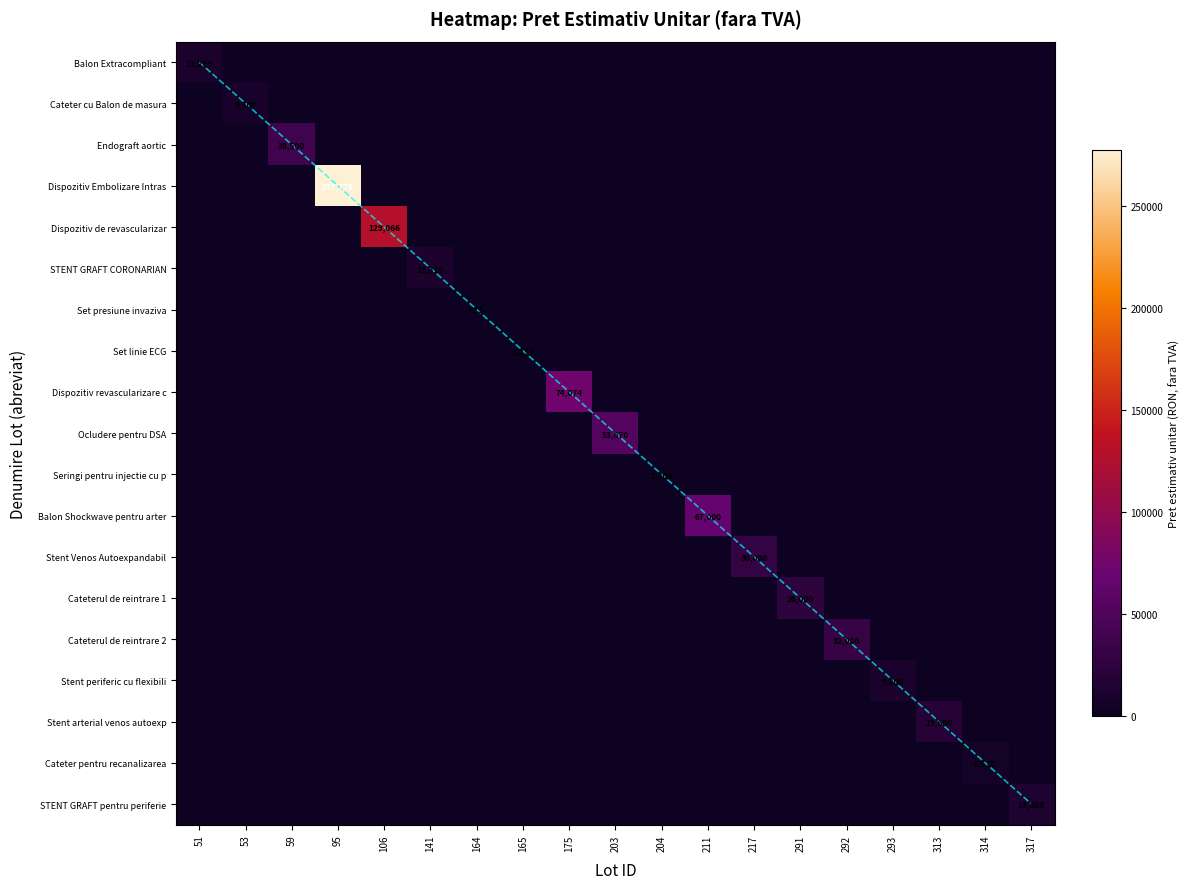

The value of Set linie ECG at 165 is 1234. True or false?

True